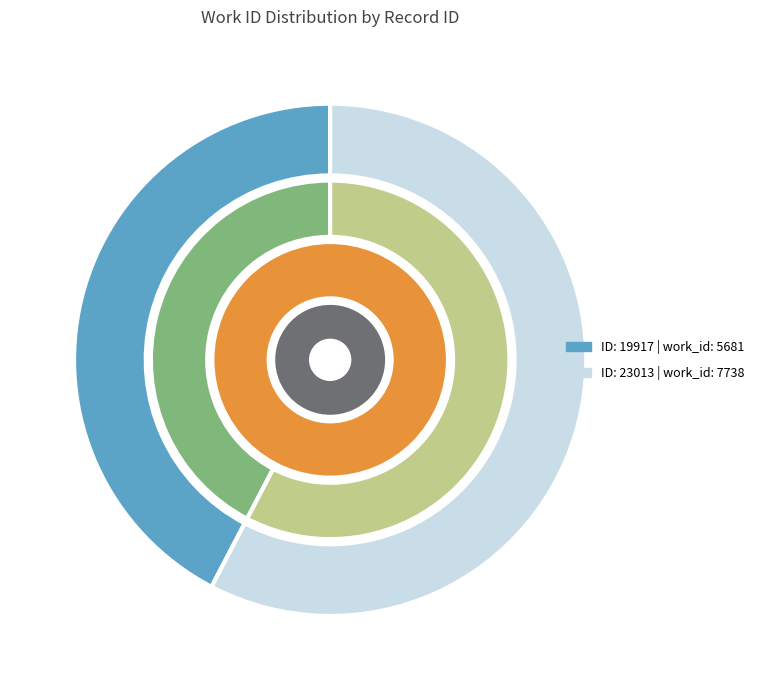

To the nearest percent, what is the difference between the 23013 and 19917 slice percentages?

15%